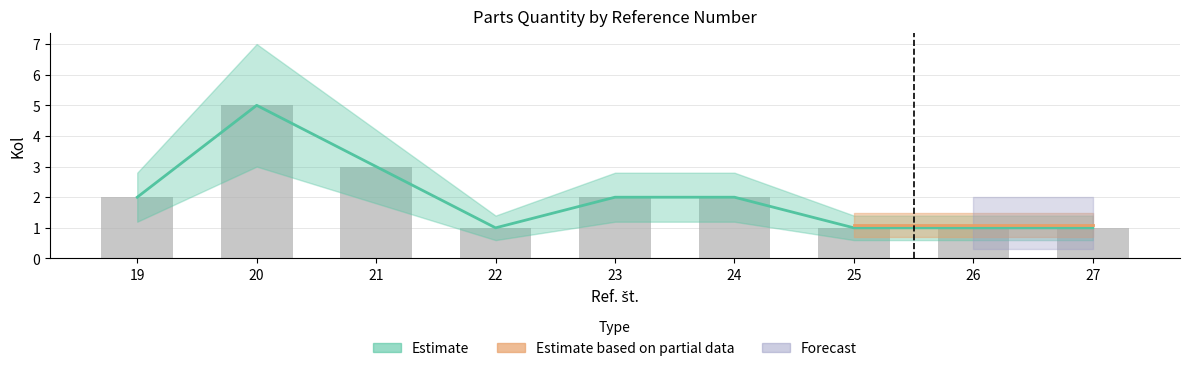

Rank the categories by value from highest to lowest.

20, 21, 19, 23, 24, 22, 25, 26, 27